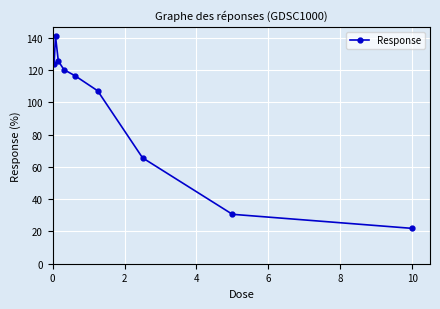

What is the value of the 3rd point from the left?

125.6